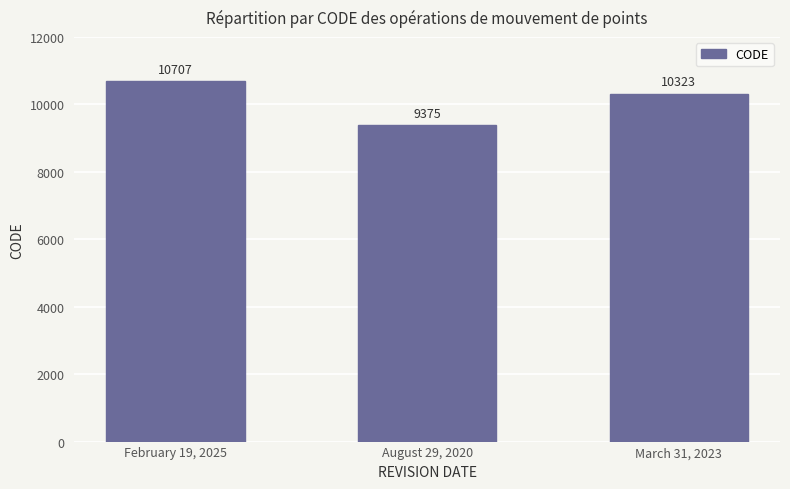

The value at February 19, 2025 is 10707. True or false?

True